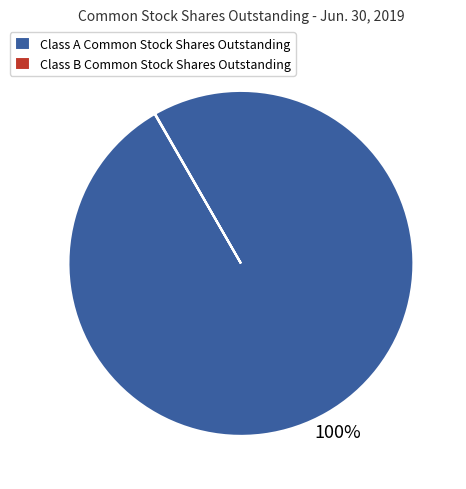

Which slice is the largest?

Class A Common Stock Shares Outstanding